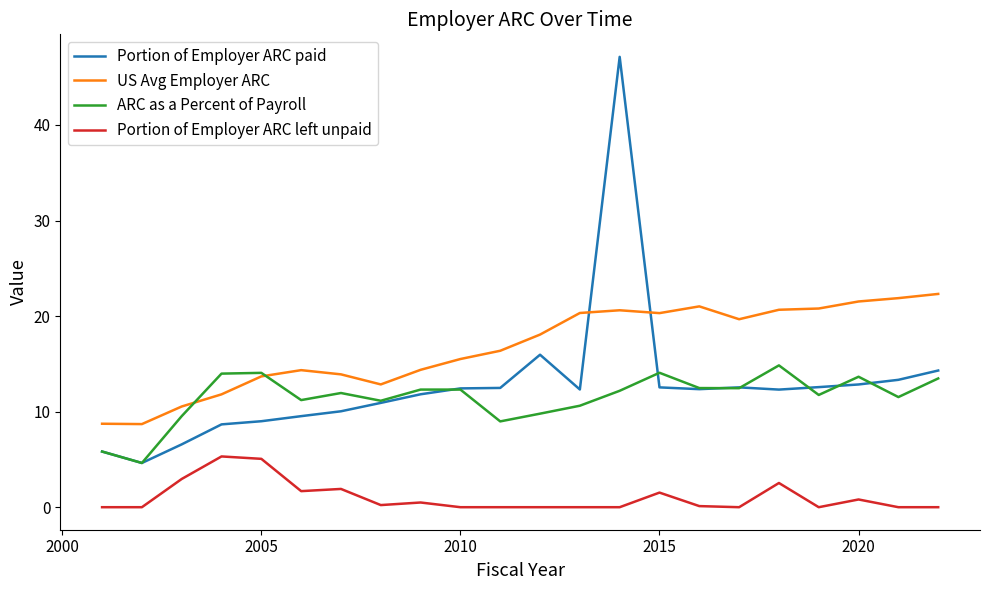

True or false: Portion of Employer ARC left unpaid and US Avg Employer ARC cross at least once.

False